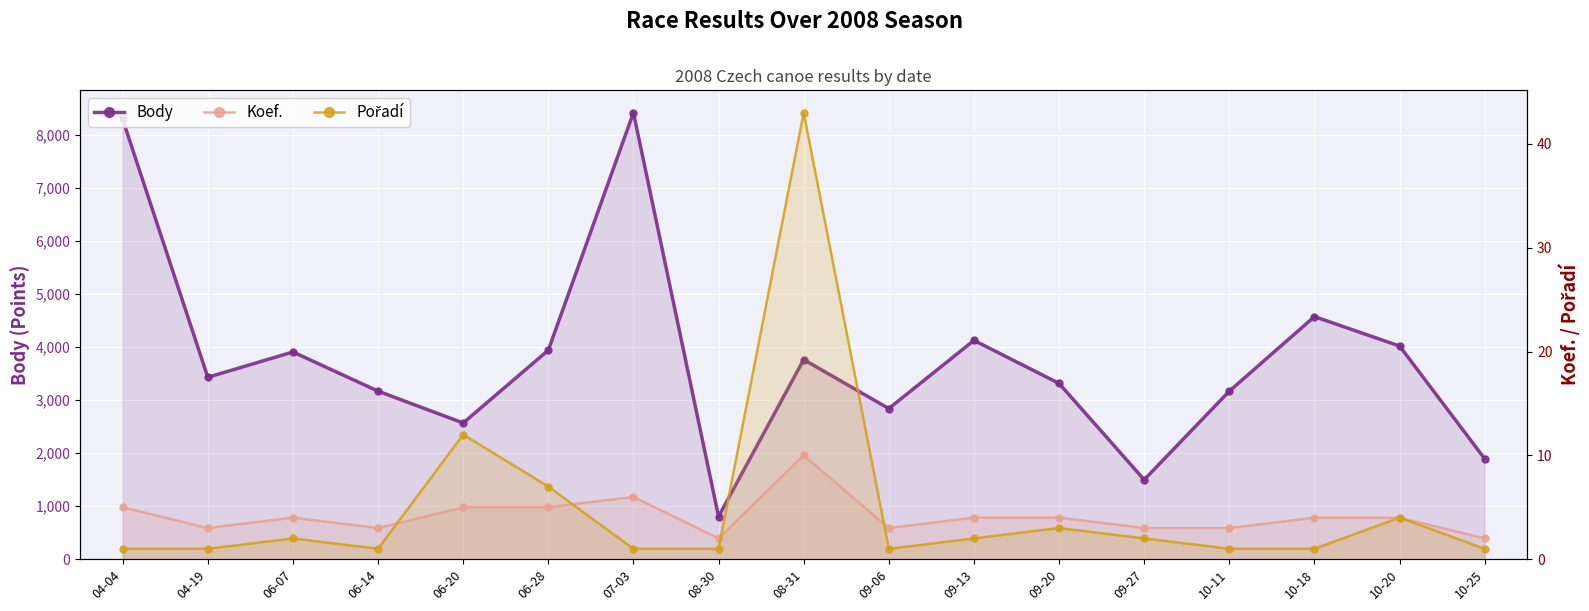

What is the difference between the highest and lowest values at 08-30?

803